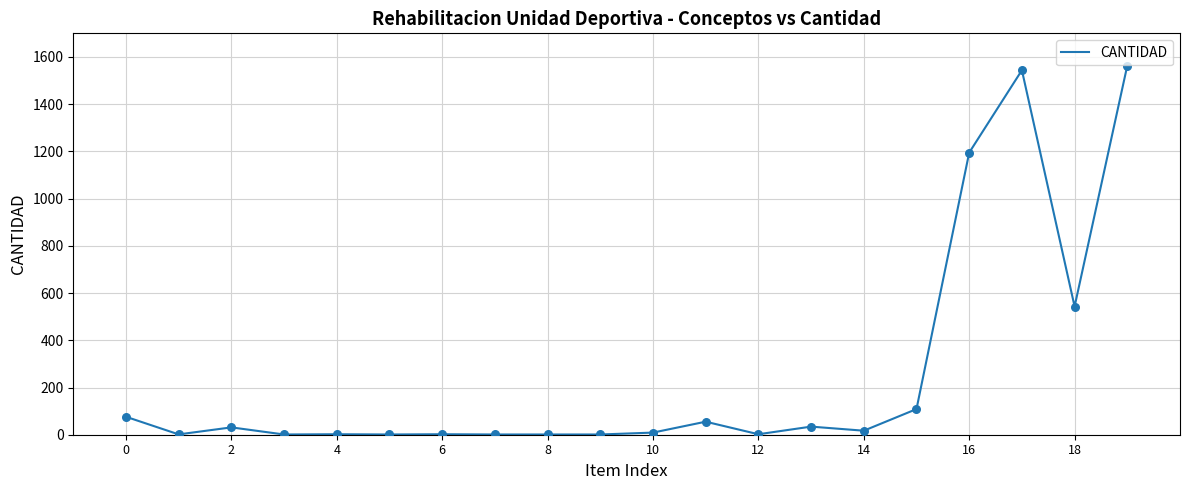

What is the maximum value shown in the chart?

1563.5